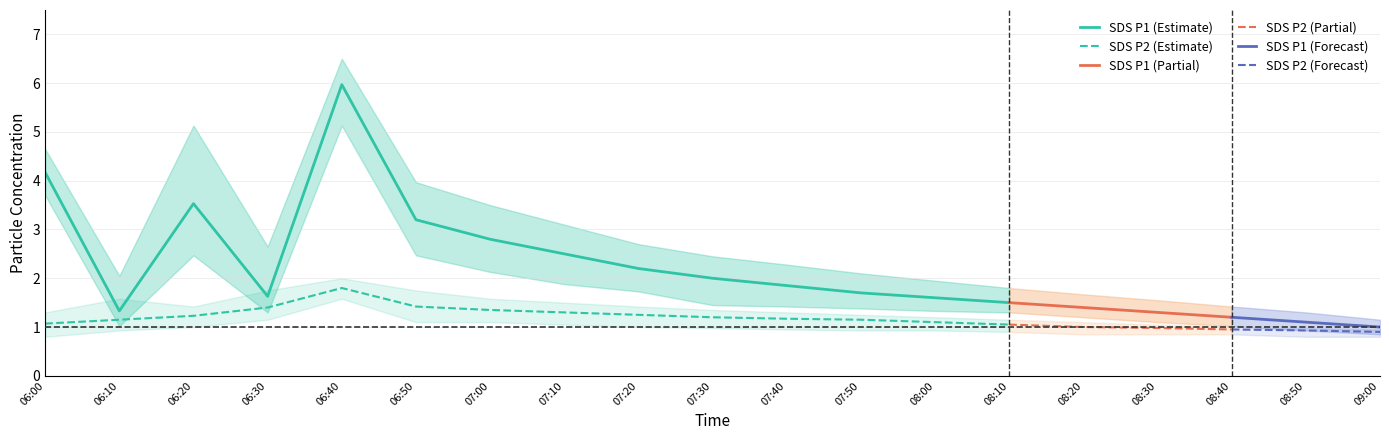

True or false: SDS_P2_upper and SDS_P1_center intersect in this chart.

True